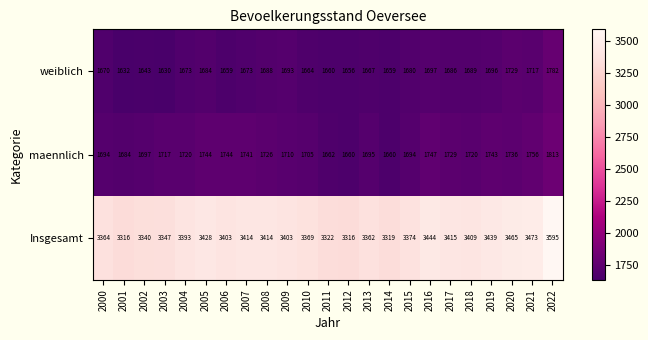

What is the difference between the Insgesamt values at 2012 and 2005?

112